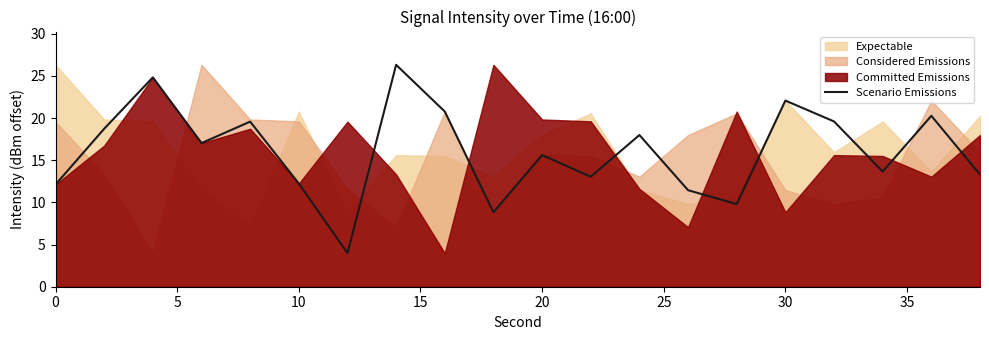

Is it true that Scenario Emissions equals 22.1 at 30?

True